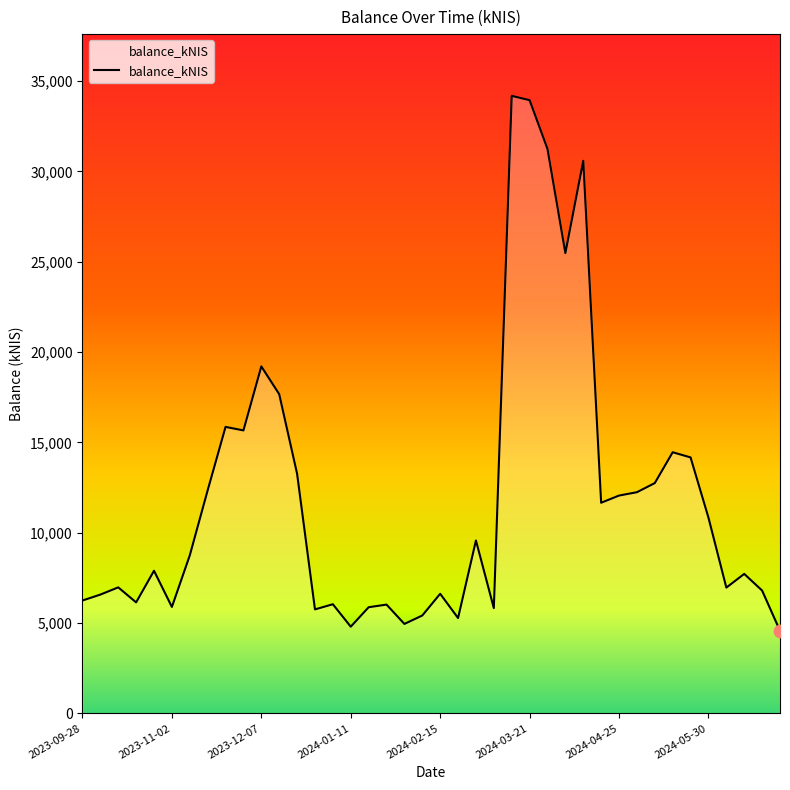

What is the maximum value shown in the chart?

34185.1